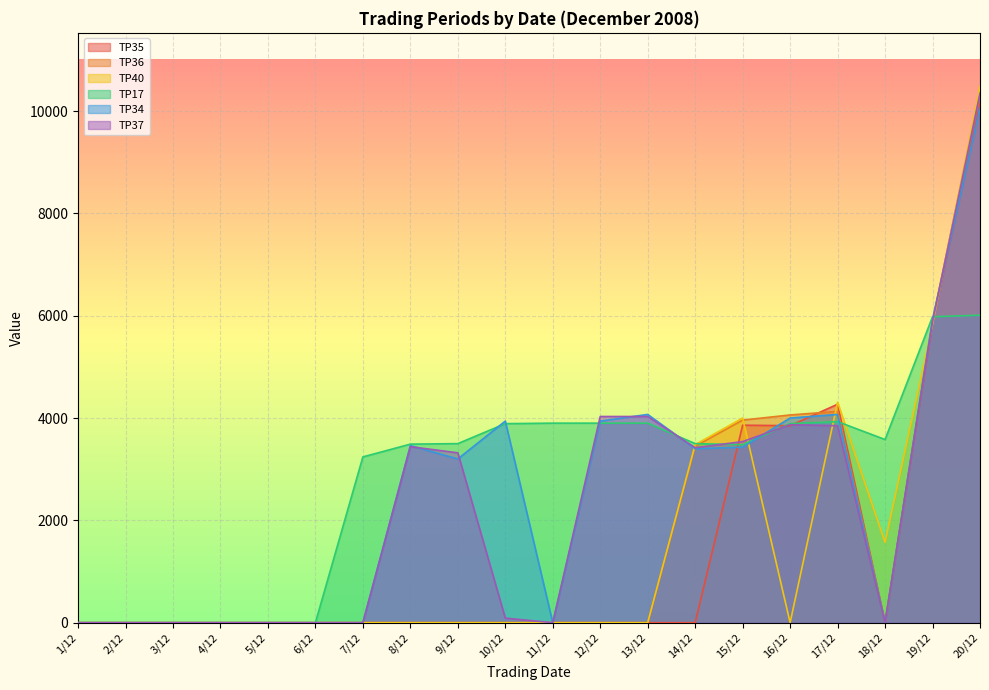

Which category has the lowest value in the TP36 series?

1/12